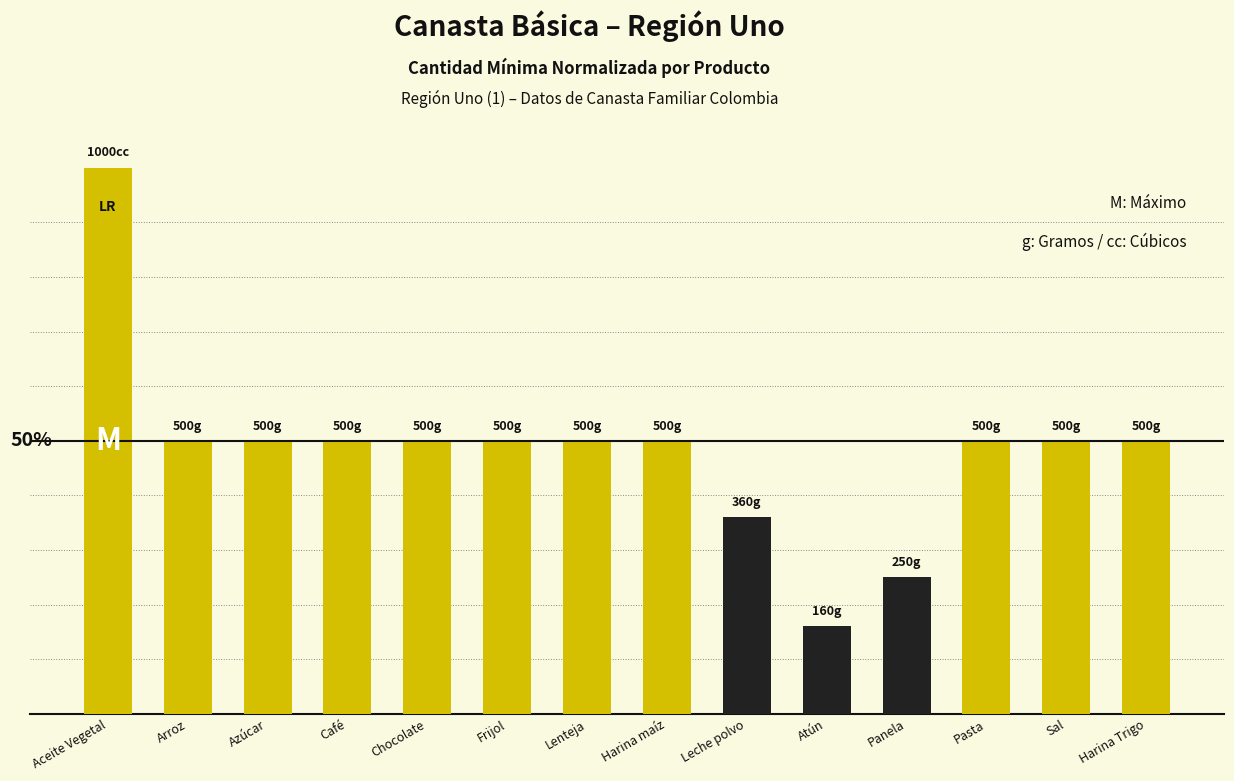

Reading left to right, list all the values displayed in this chart.

100	50	50	50	50	50	50	50	36	16	25	50	50	50